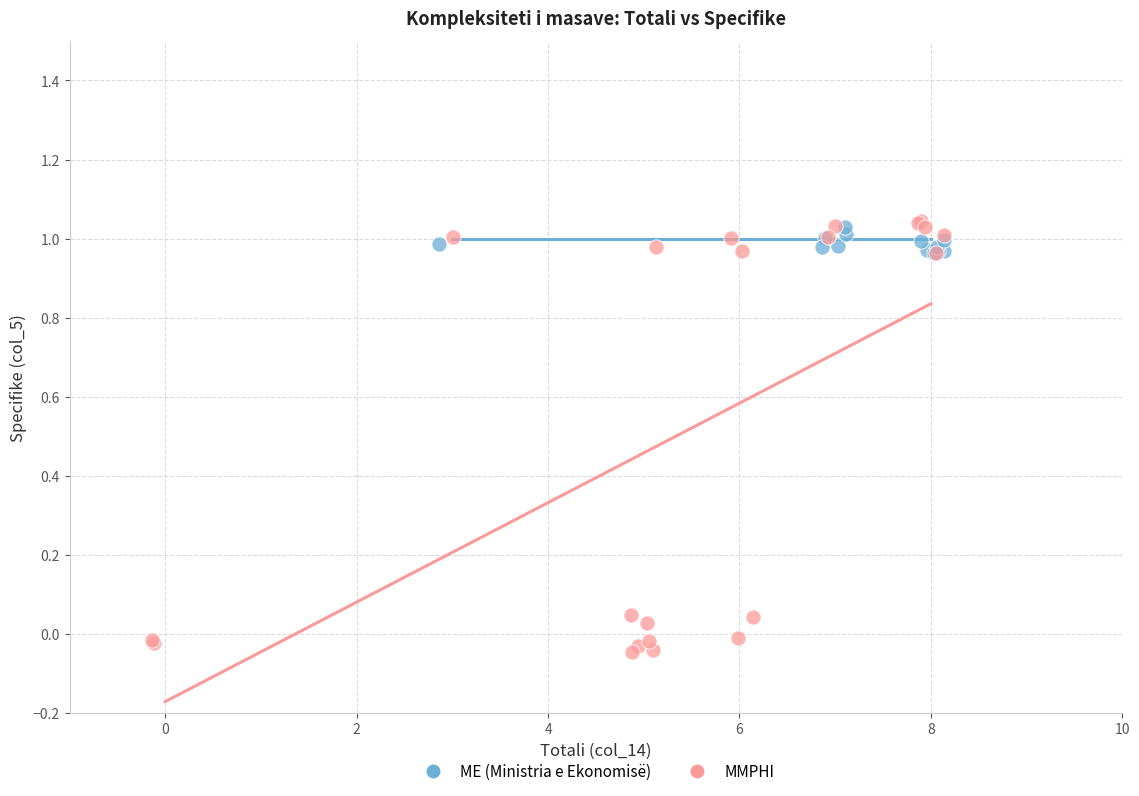

Which series contains the lowest Y value?

MMPHI